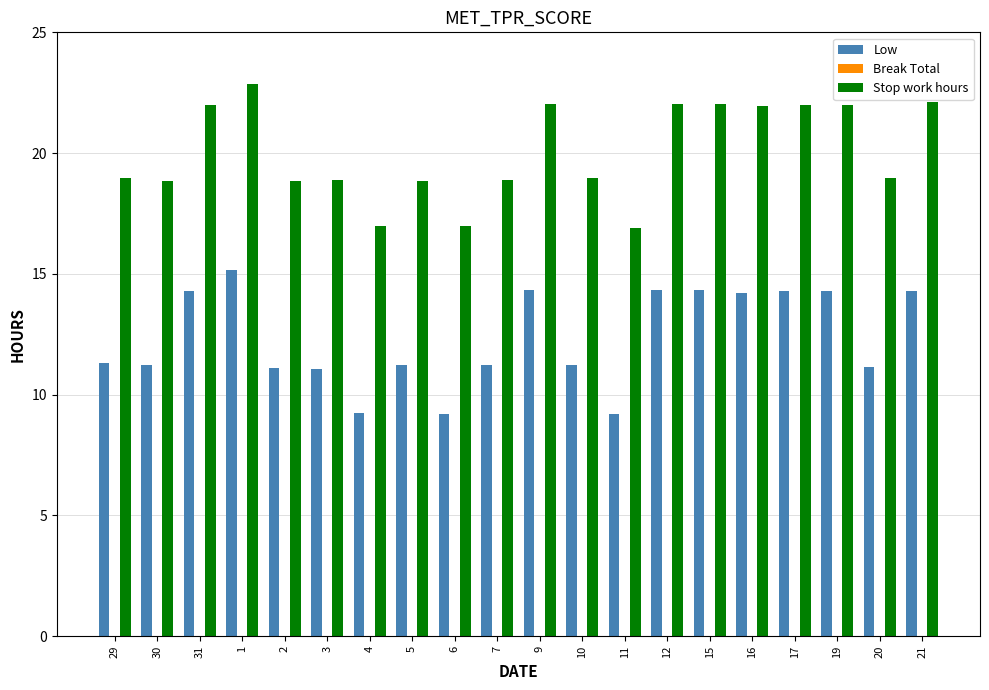

How many bars are there in each group?

2